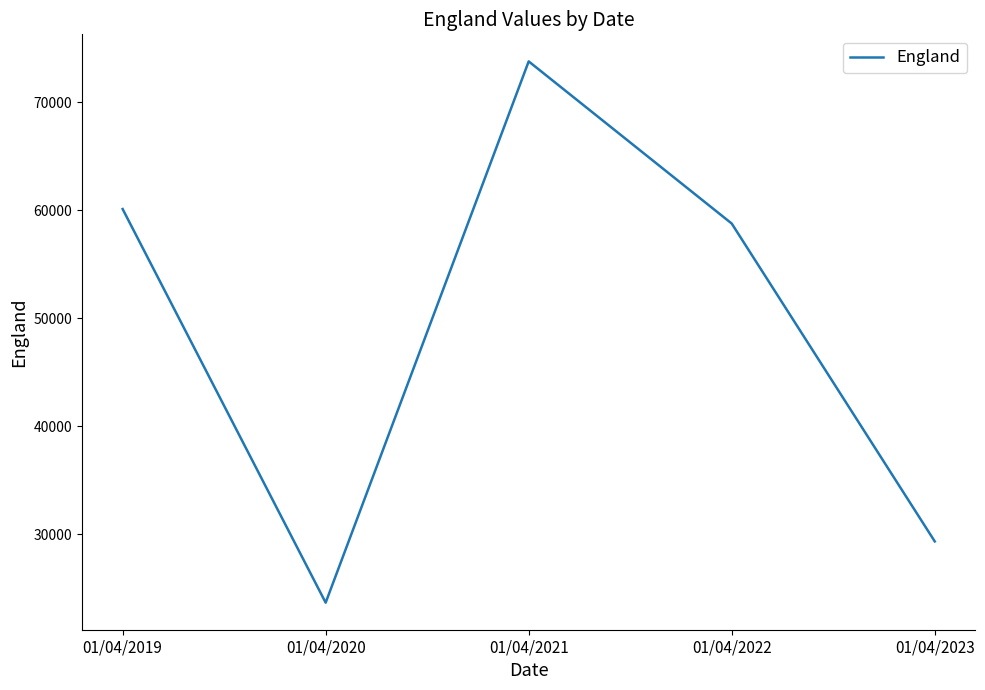

Reading left to right, what are all the values shown in this chart?

01/04/2019=60107	01/04/2020=23673	01/04/2021=73773	01/04/2022=58765	01/04/2023=29344